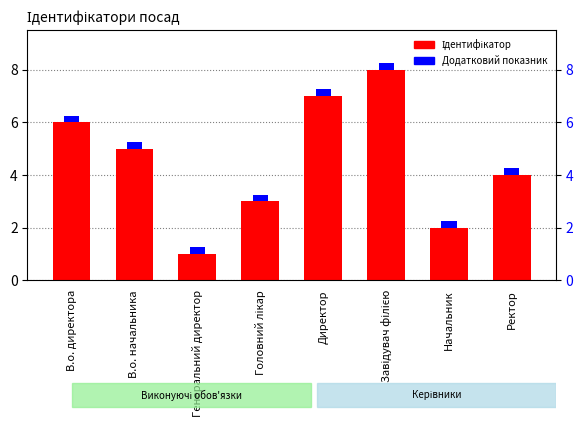

Between Головний лікар and Завідувач філією, which is larger?

Завідувач філією